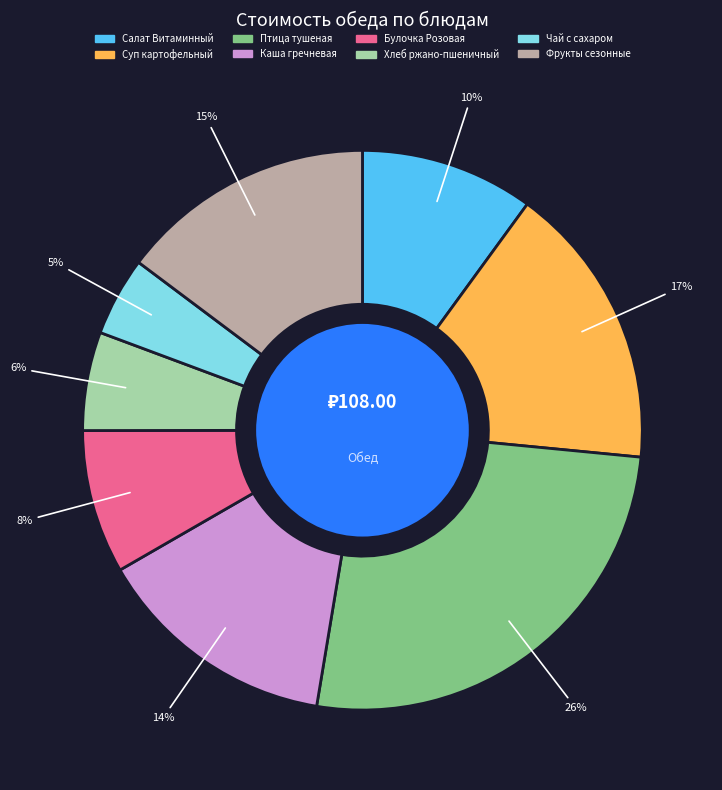

To the nearest percent, what percentage of the pie is Булочка Розовая?

8%